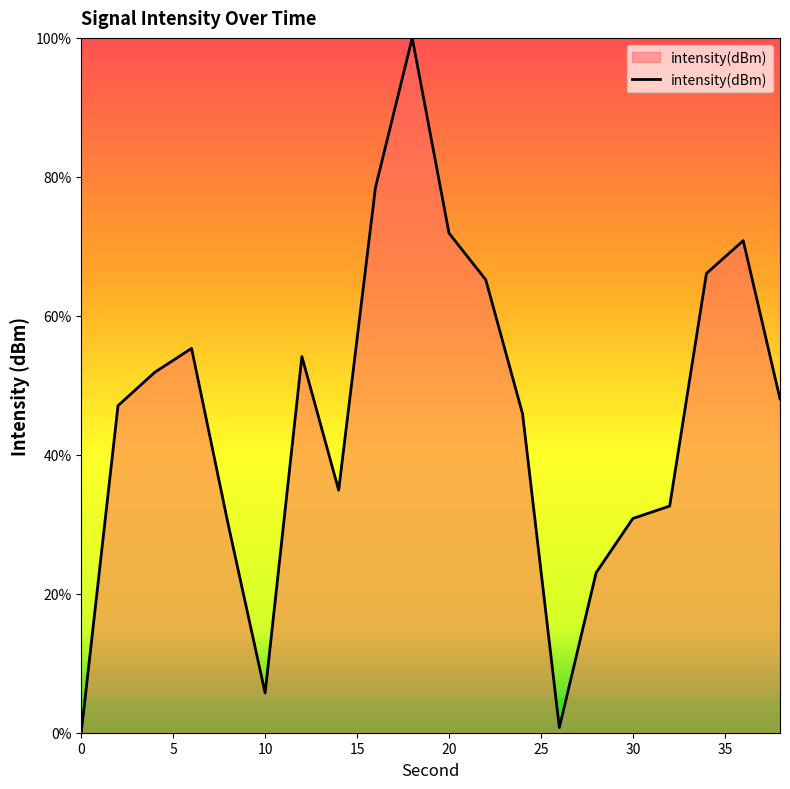

What is the greatest value displayed?

100.0